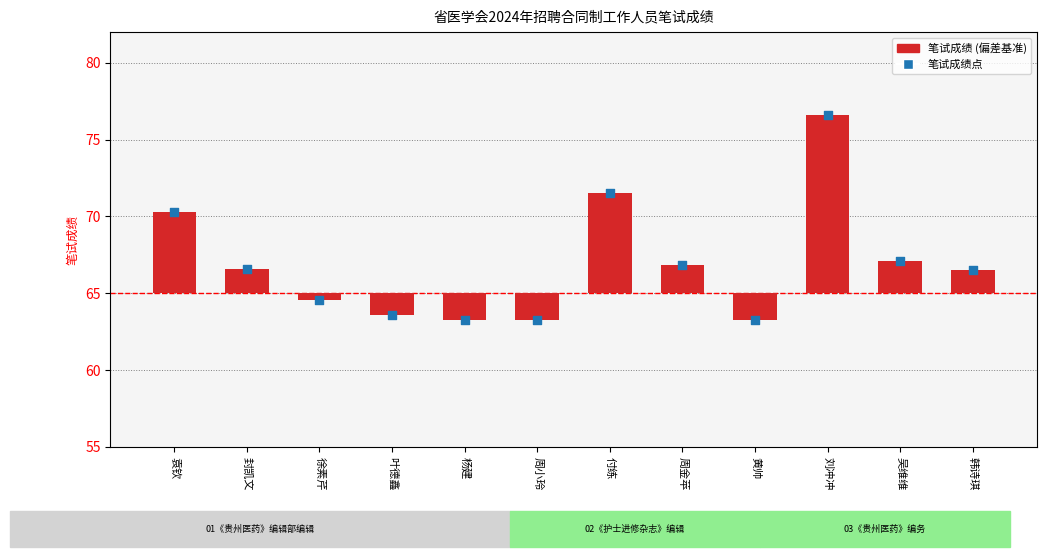

Which has a higher value, 周金苹 or 袁钦?

袁钦